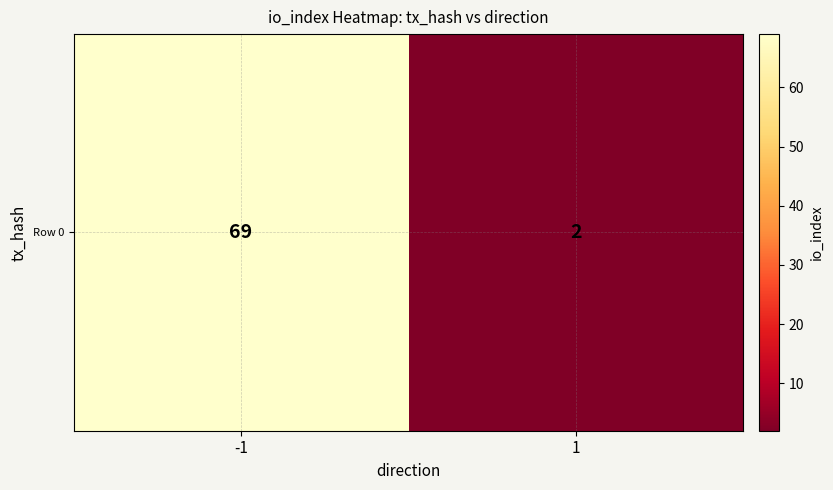

Which category has the highest value across all series?

-1